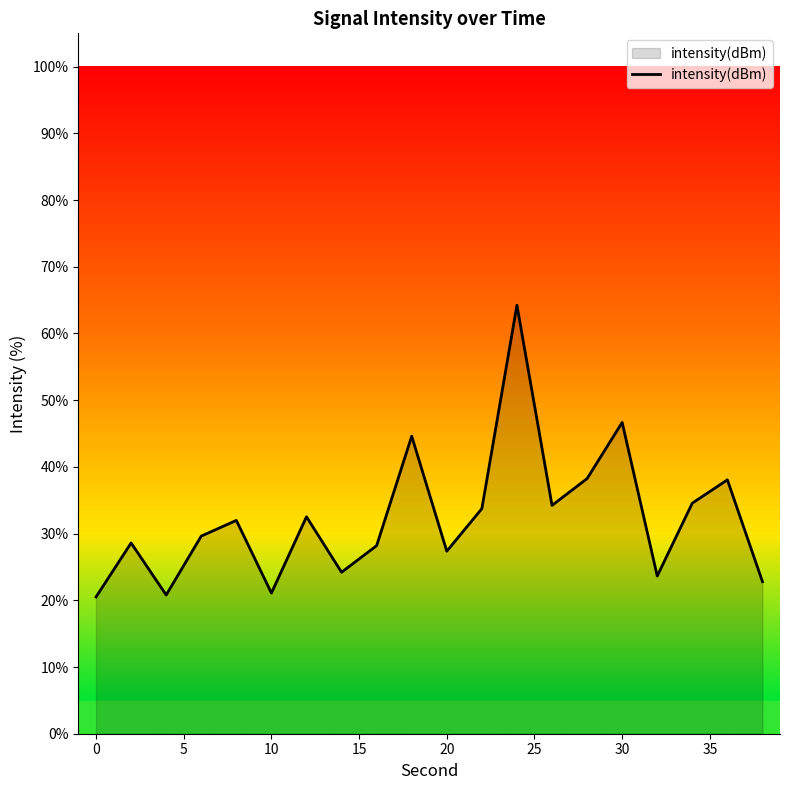

What is the maximum value shown in the chart?

64.2